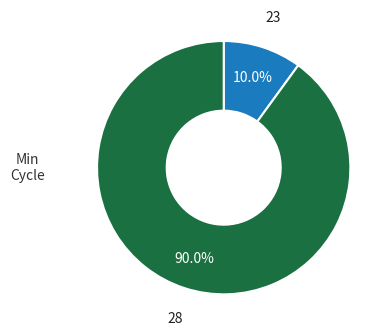

To the nearest percent, what portion does 28 represent?

90%